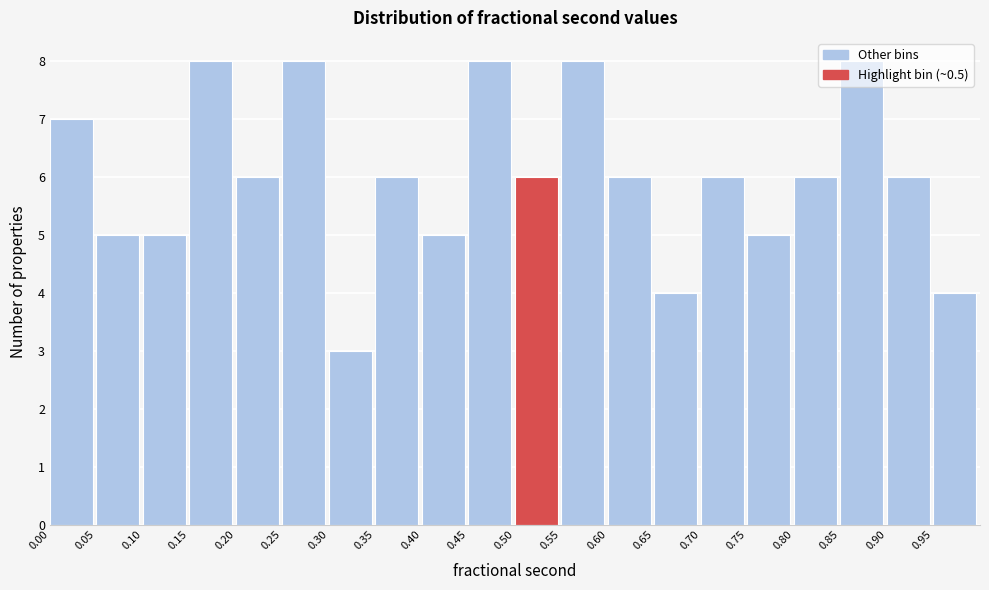

How tall is the bar that spans 0.65 to 0.70 on the x-axis? The values are not printed on the chart, so give them approximately, as read against the axis.

4